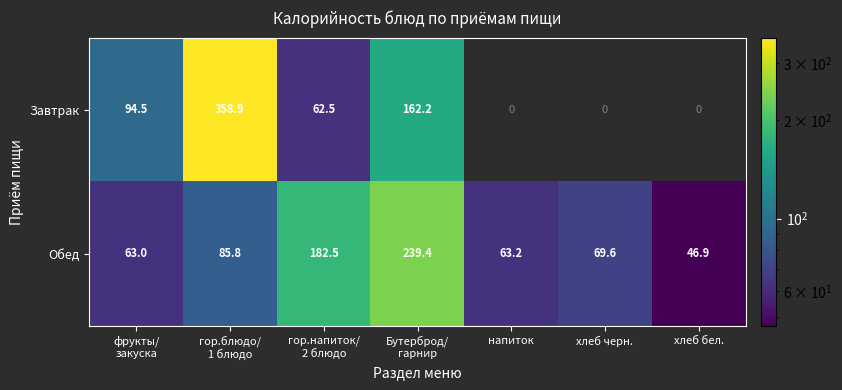

True or false: Обед has a value of 69.6 at хлеб черн..

True